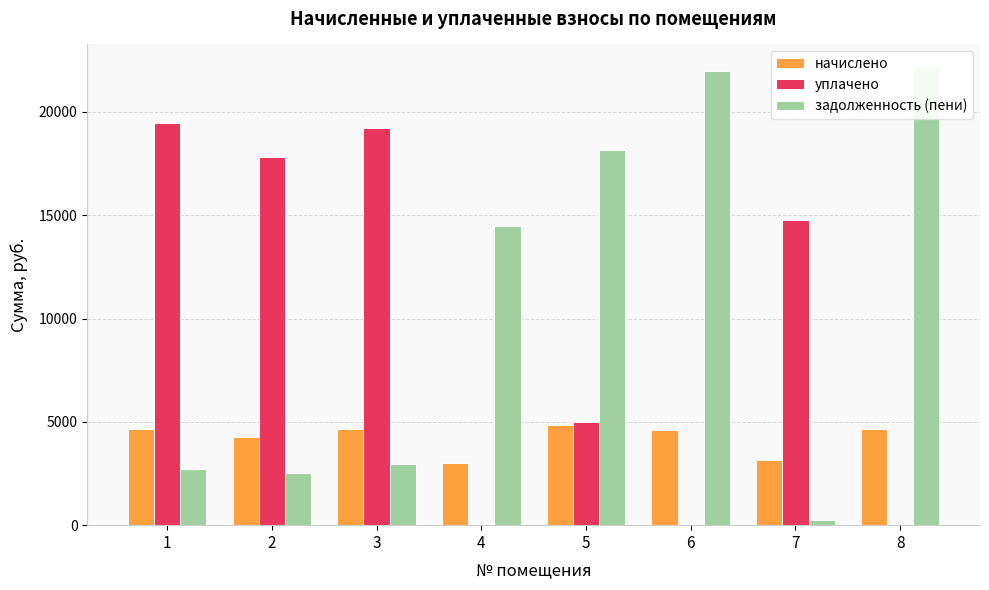

Which category has the highest value in the начислено series?

5